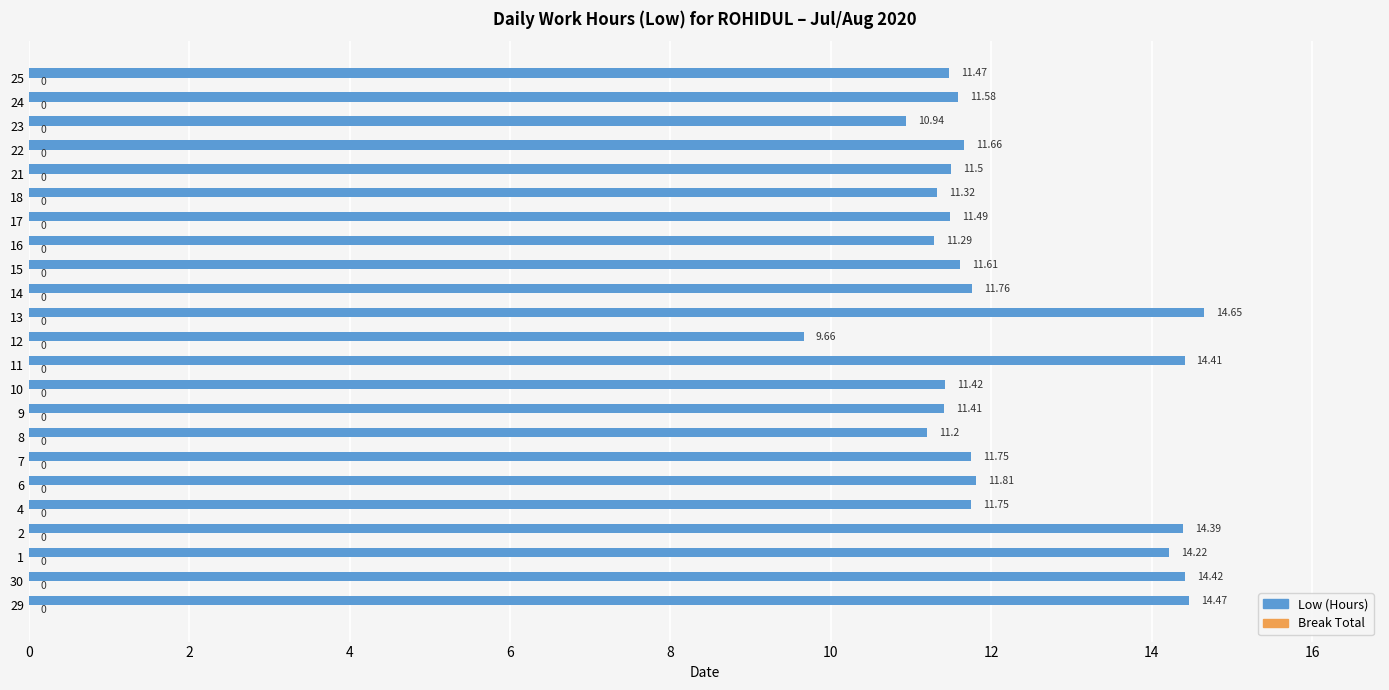

Are the bars horizontal?

Yes